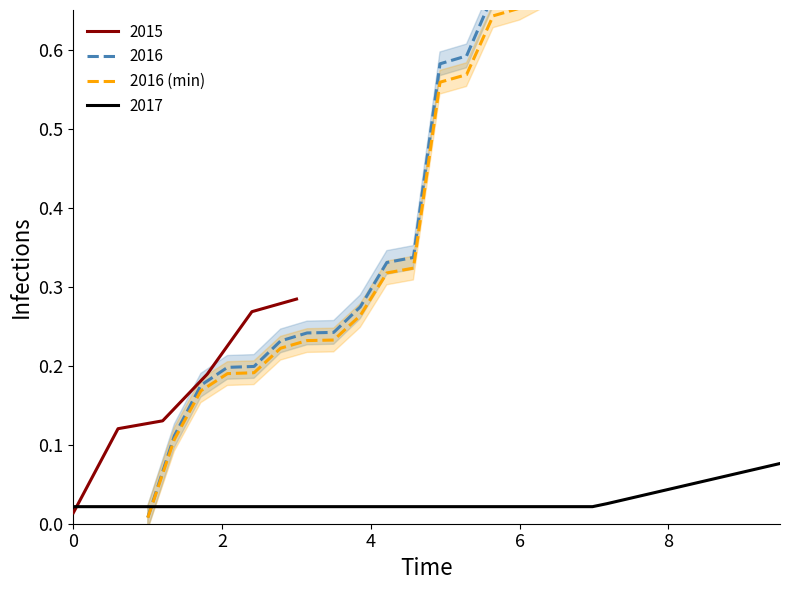

Is it true that the value at 2 is 0.1?

False